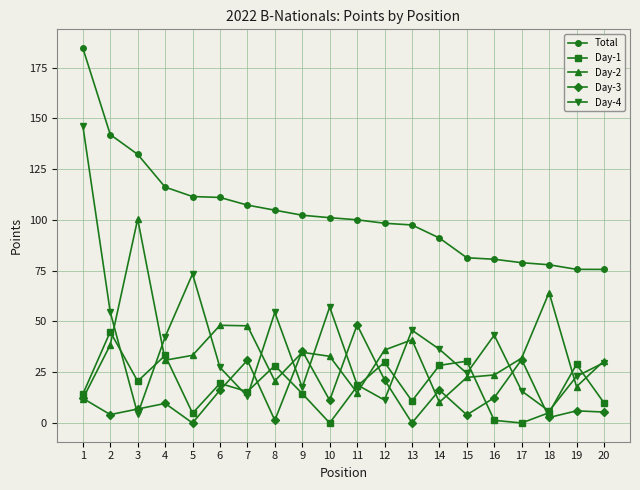

True or false: Total has a value of 102.3 at 9.

True